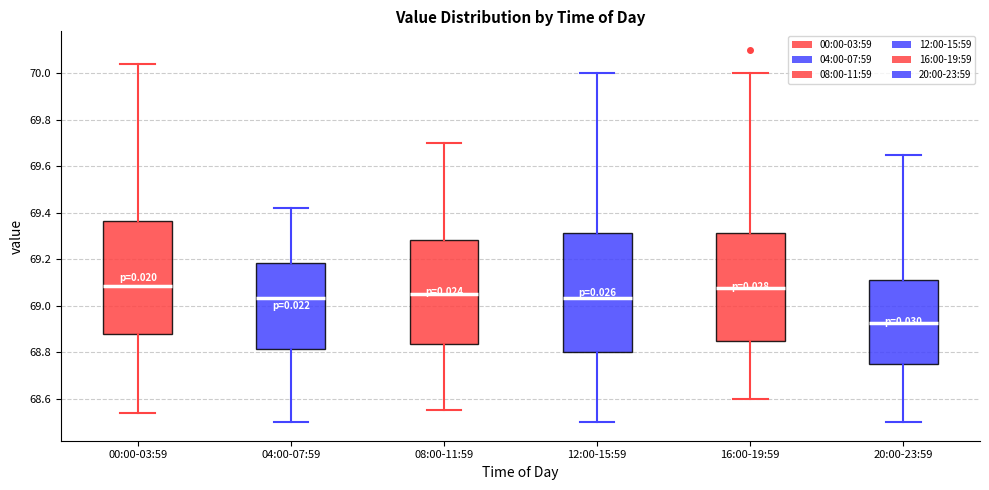

Where does the median line of the box for 08:00-11:59 sit on the y-axis? The values are not printed on the chart, so give them approximately, as read against the axis.

69.06